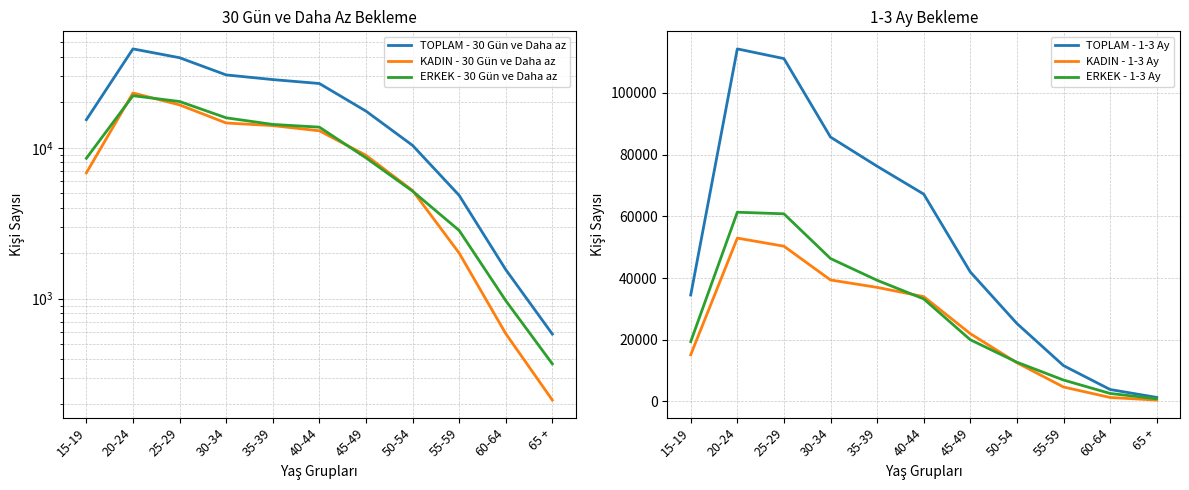

Between 30-34 and 50-54, which series saw the biggest shift?

TOPLAM - 1-3 Ay